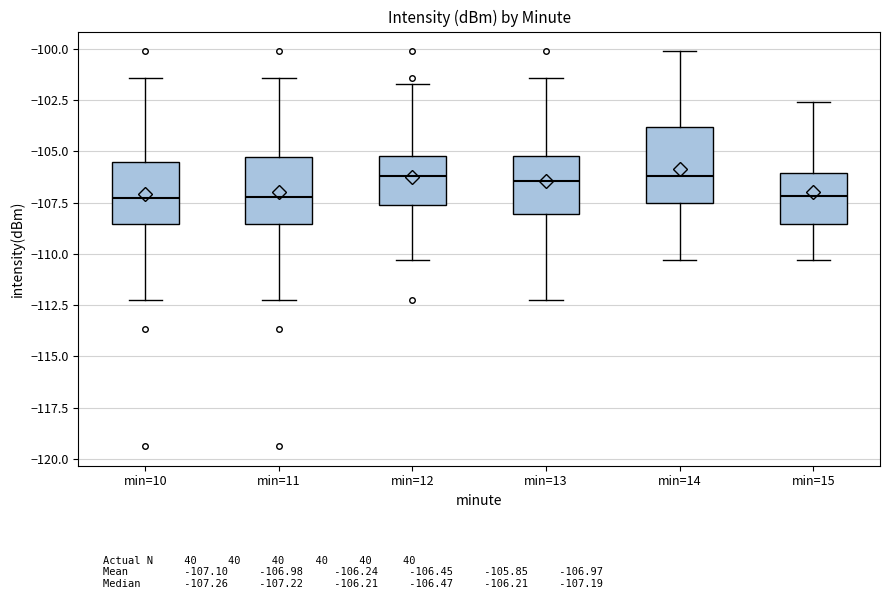

Where is the upper edge of the box for min=13 on the y-axis? The values are not printed on the chart, so give them approximately, as read against the axis.

-105.0